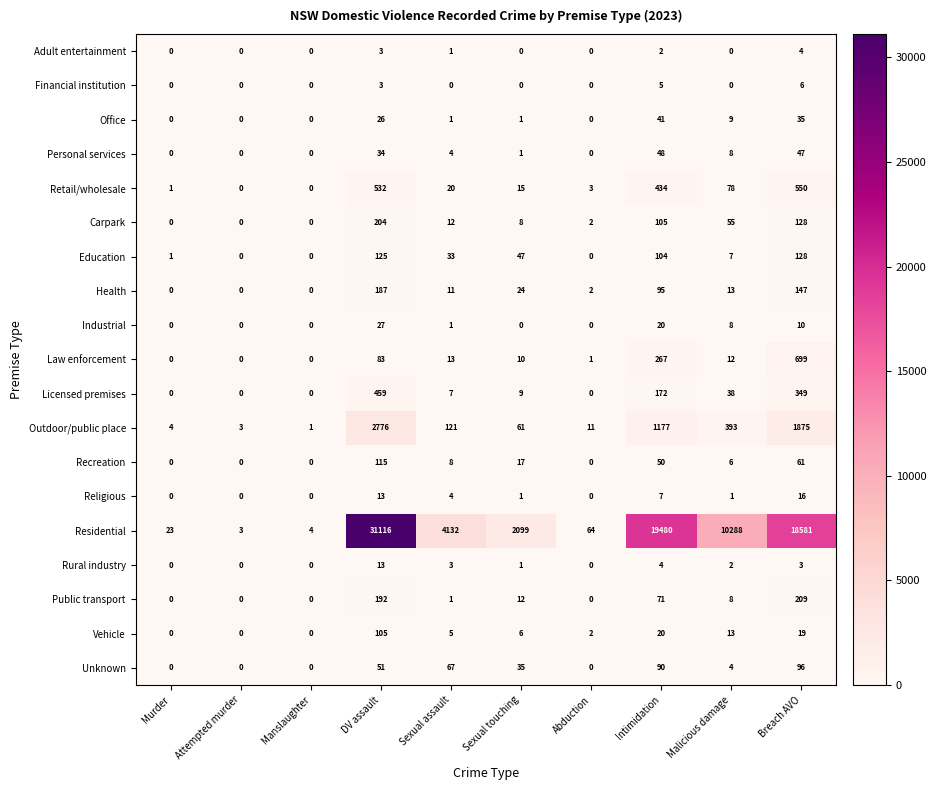

Which series has the largest range (max minus min)?

Residential